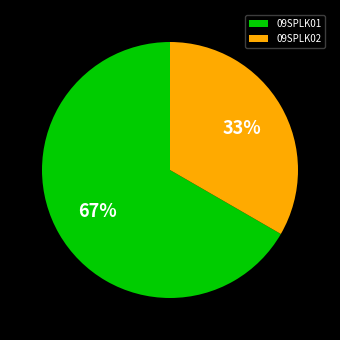

Which has a higher value, 09SPLK02 or 09SPLK01?

09SPLK01